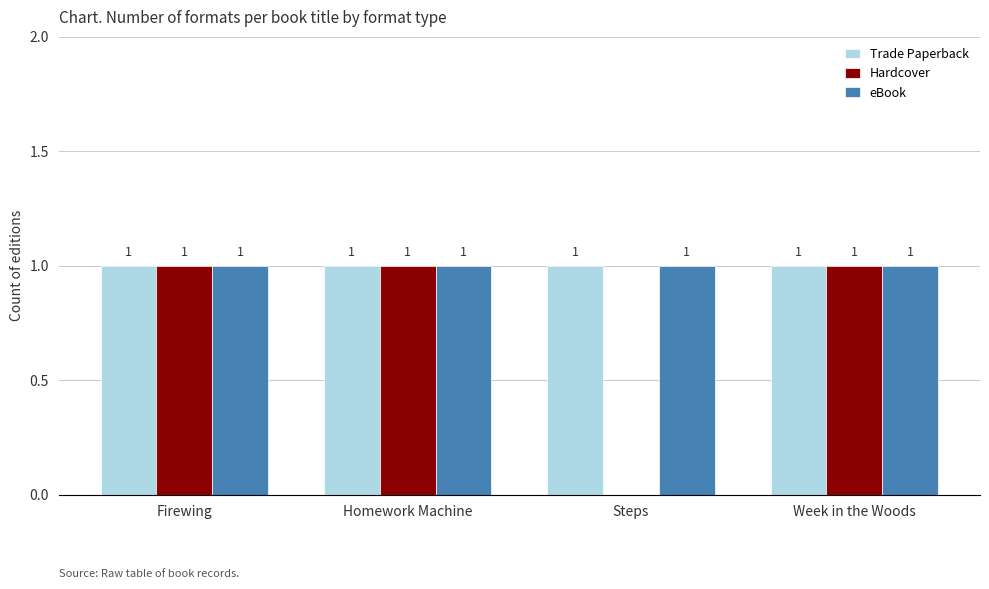

What are all the series names shown in the legend?

Trade Paperback, Hardcover, eBook